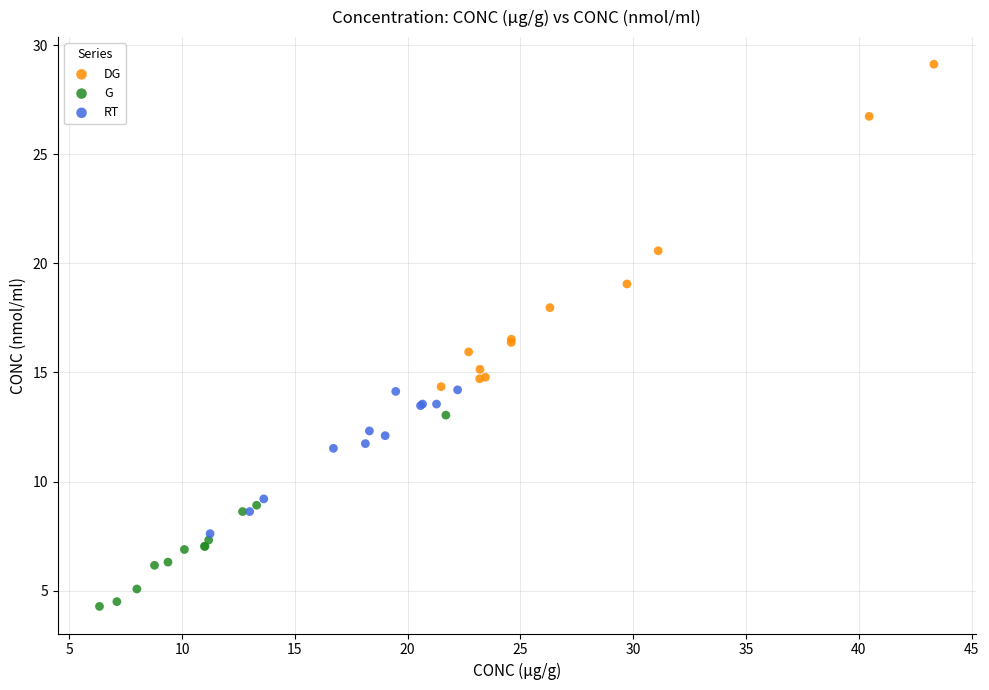

Which series has the largest Y range (max minus min)?

DG